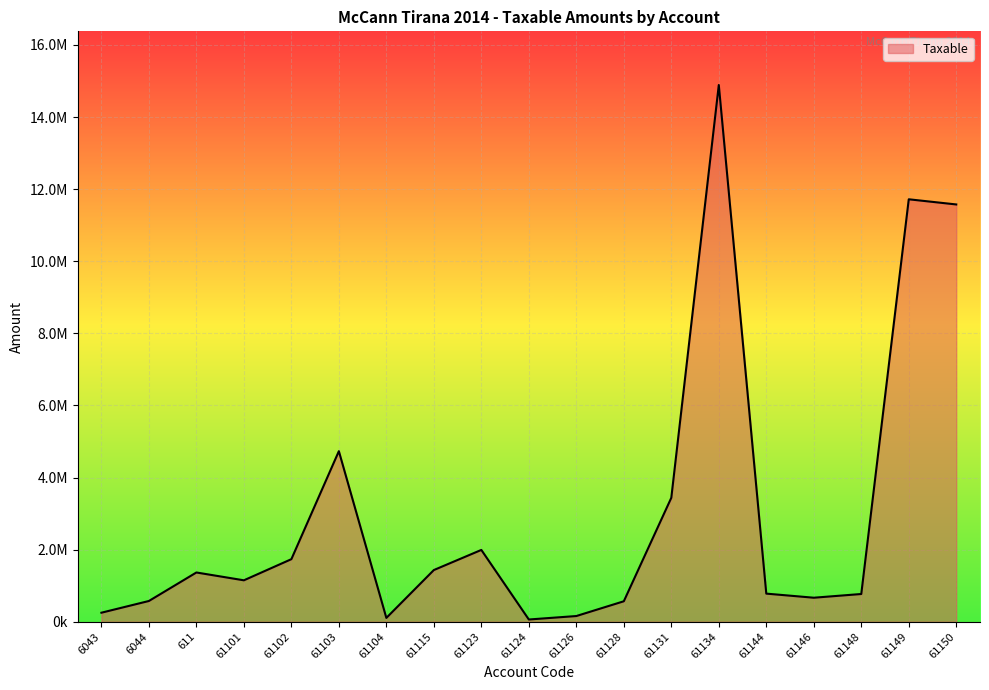

Does the chart have visible grid lines?

Yes